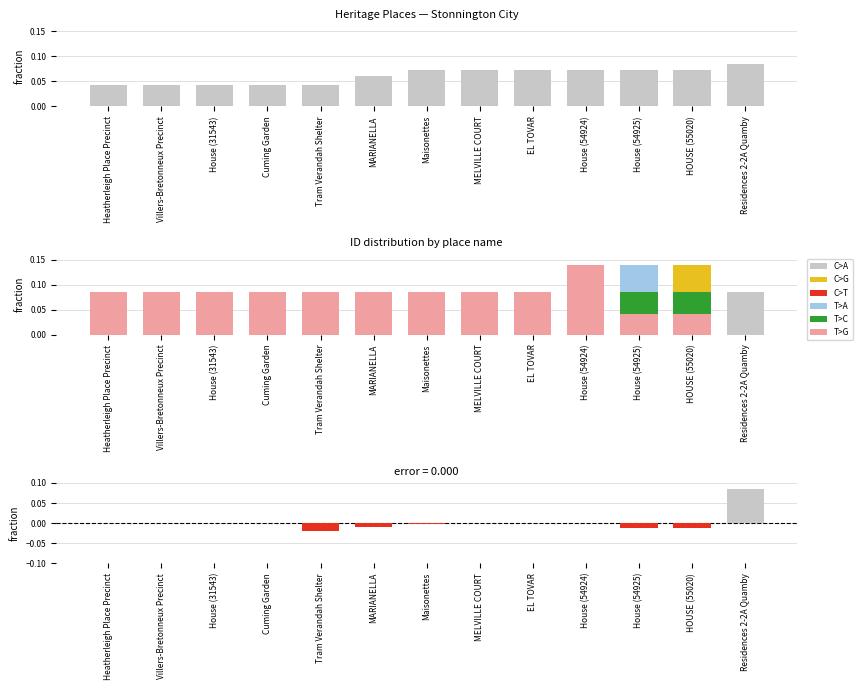

What is the difference between the maximum and minimum values in the T>A series?

0.1